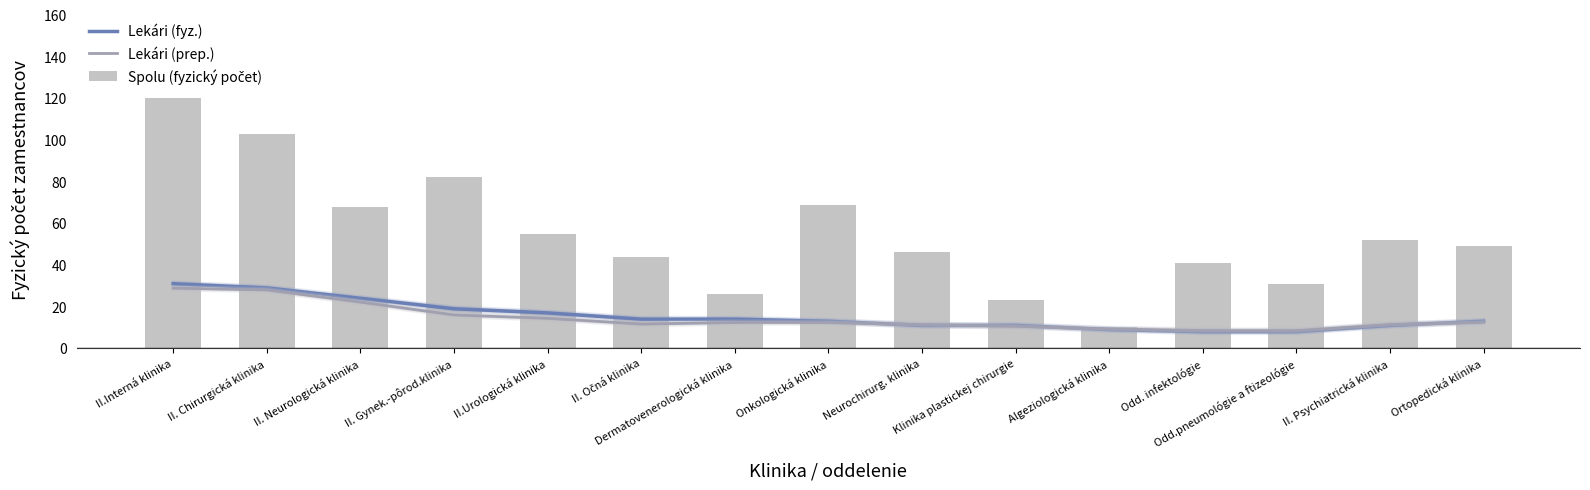

The Spolu (fyzický počet) series shows 41.4 at II. Chirurgická klinika. True or false?

False